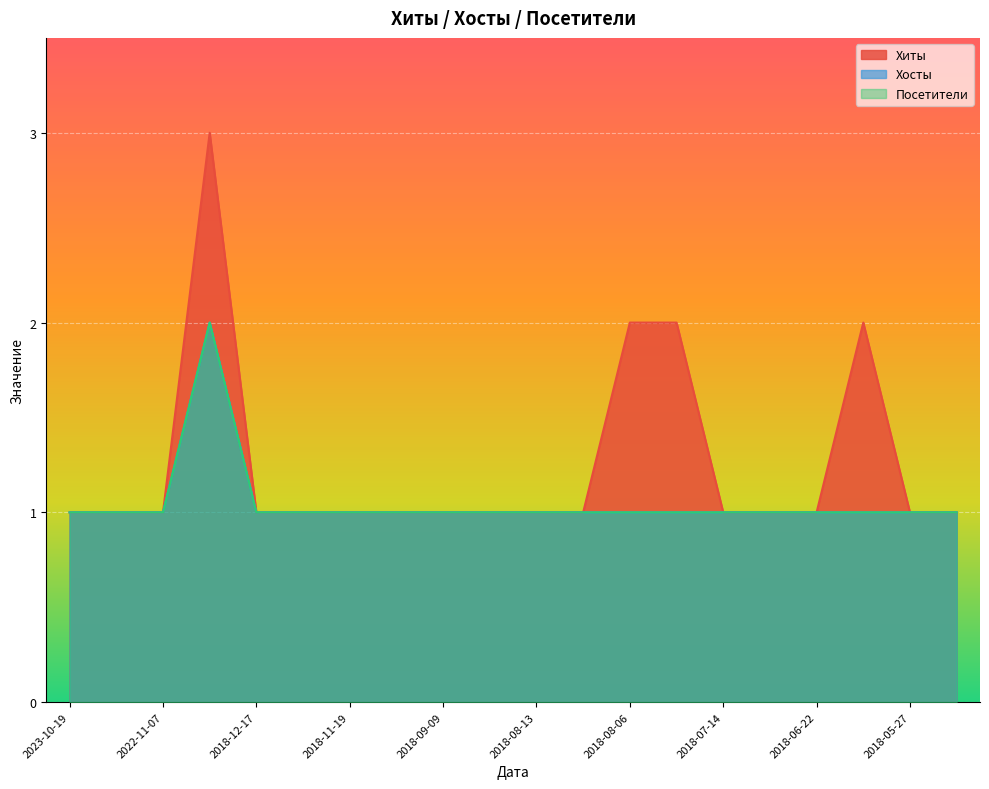

Which category has the lowest value across all series?

2023-10-19